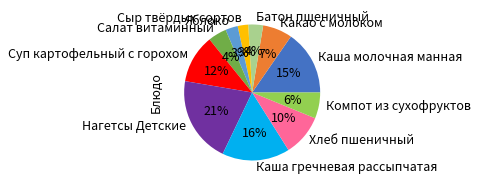

Is Батон пшеничный the majority of the pie?

No